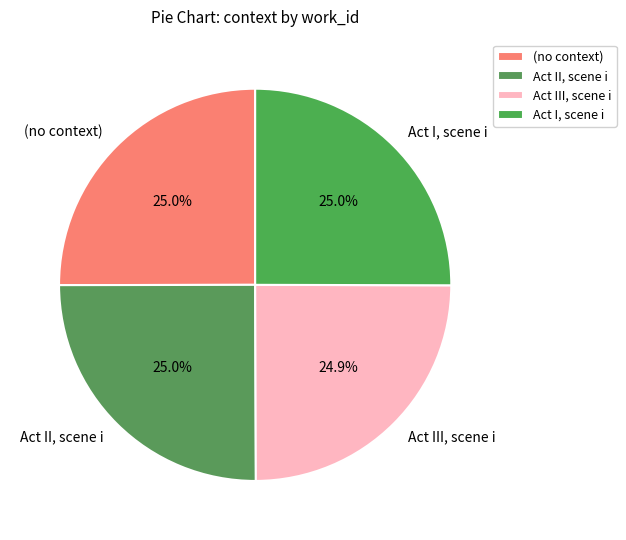

Combined, what portion of the pie is Act II, scene i and Act III, scene i?

49.9%